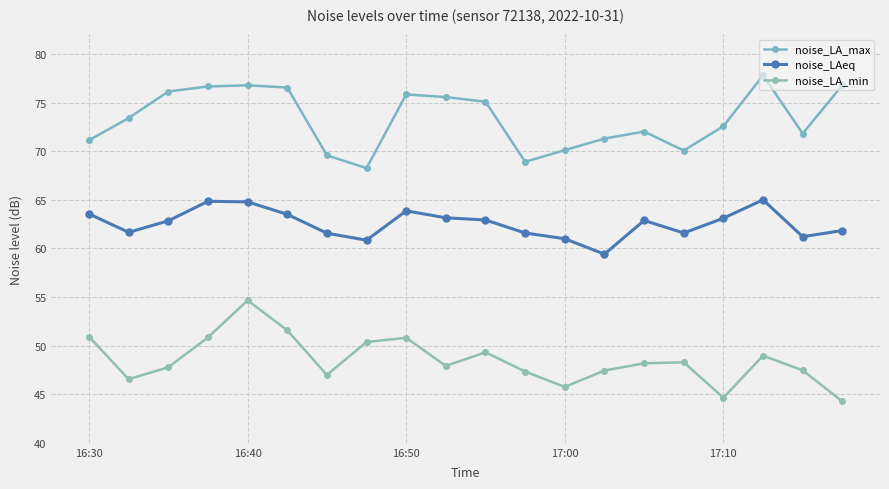

What is the difference between the maximum and minimum values in the noise_LAeq series?

5.6